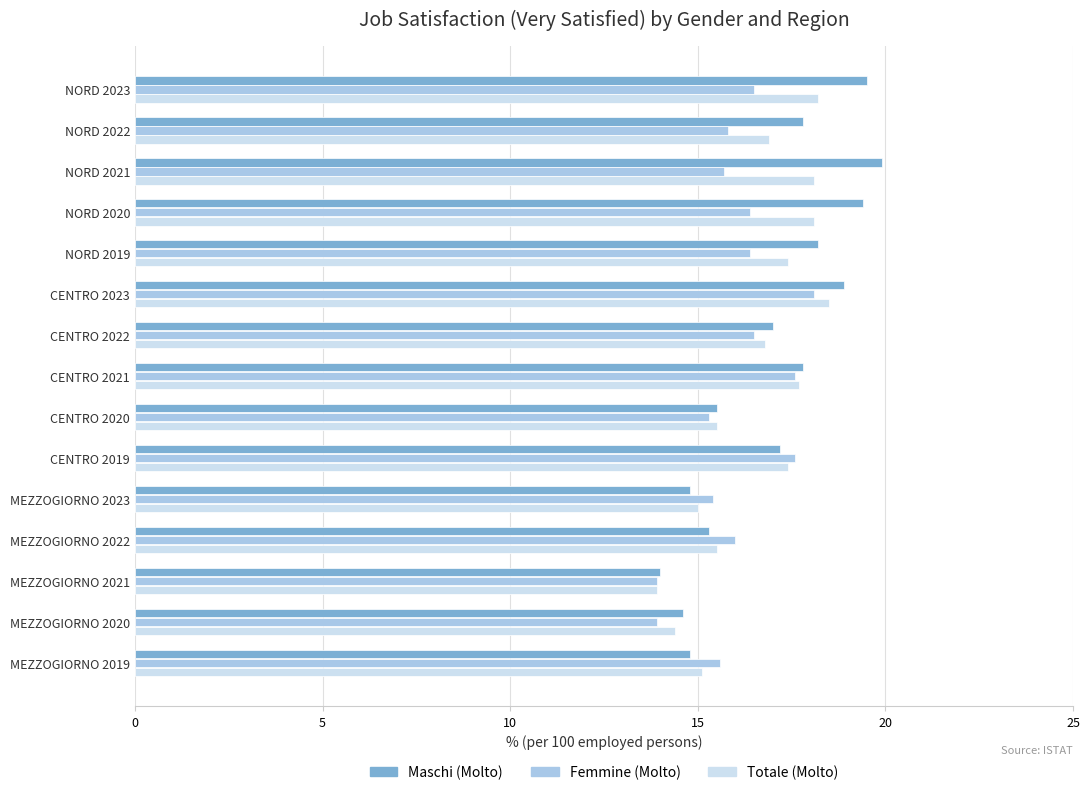

True or false: Femmine (Molto) has a value of 6.5 at MEZZOGIORNO 2019.

False